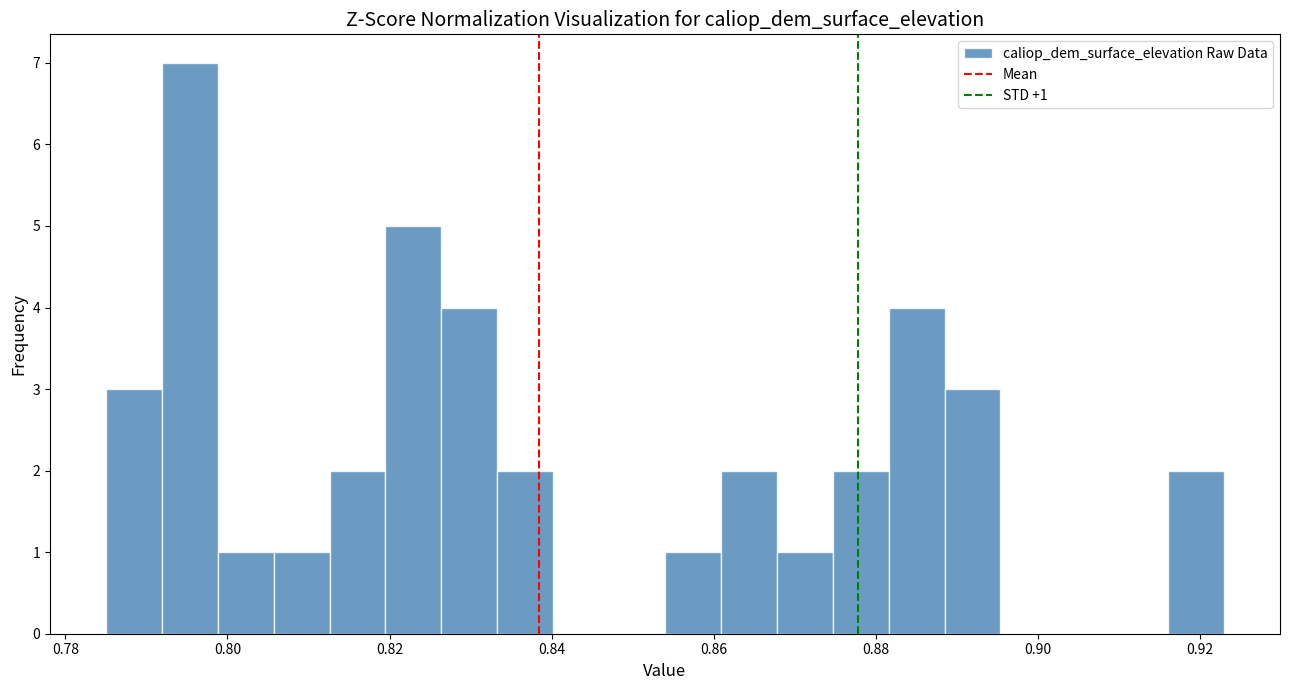

Read against the x-axis, roughly where is the centre of the tallest bar?

0.796